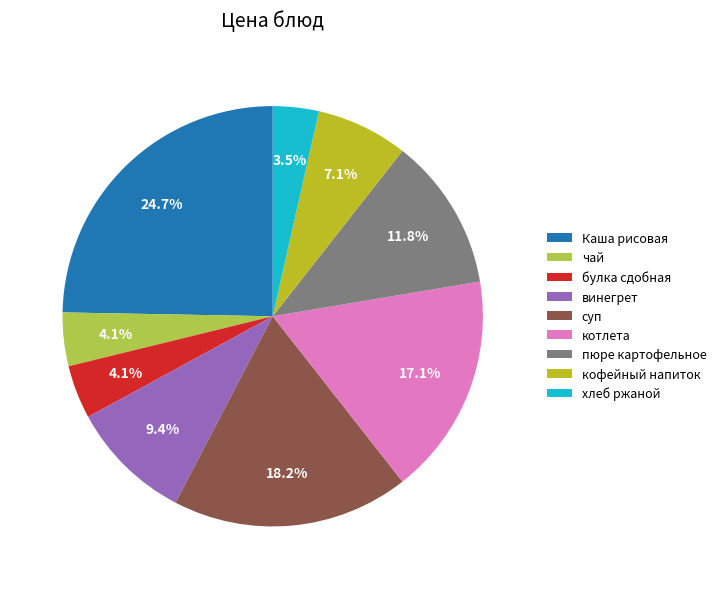

True or false: суп accounts for 18% of the total.

True